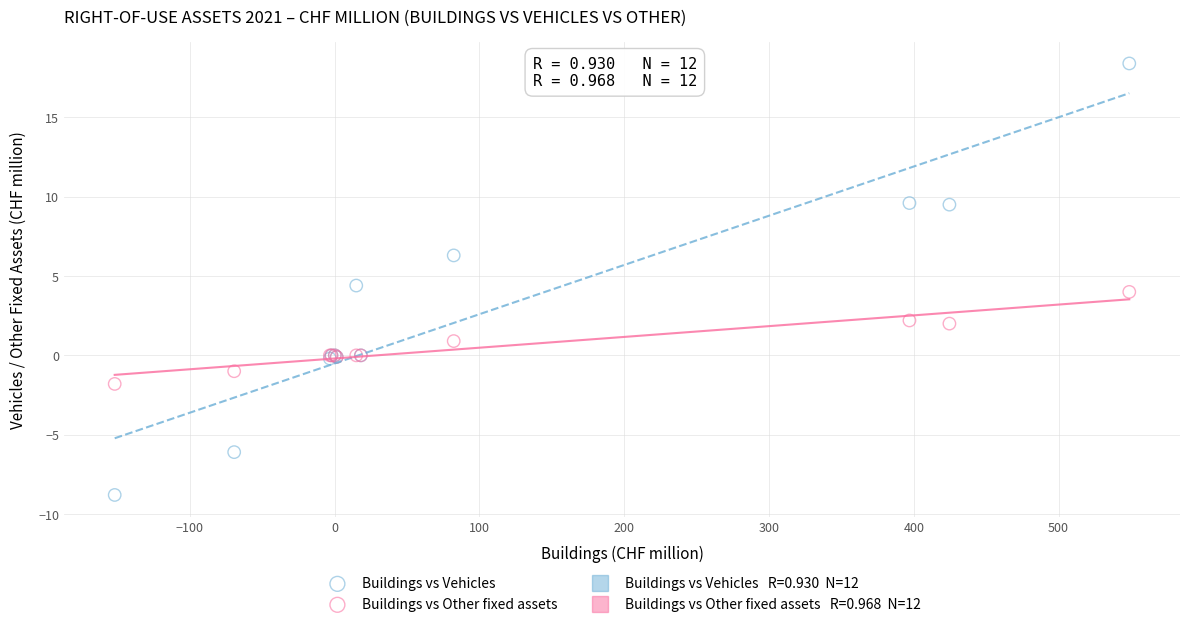

Which series reaches the minimum Y coordinate?

Buildings vs Vehicles